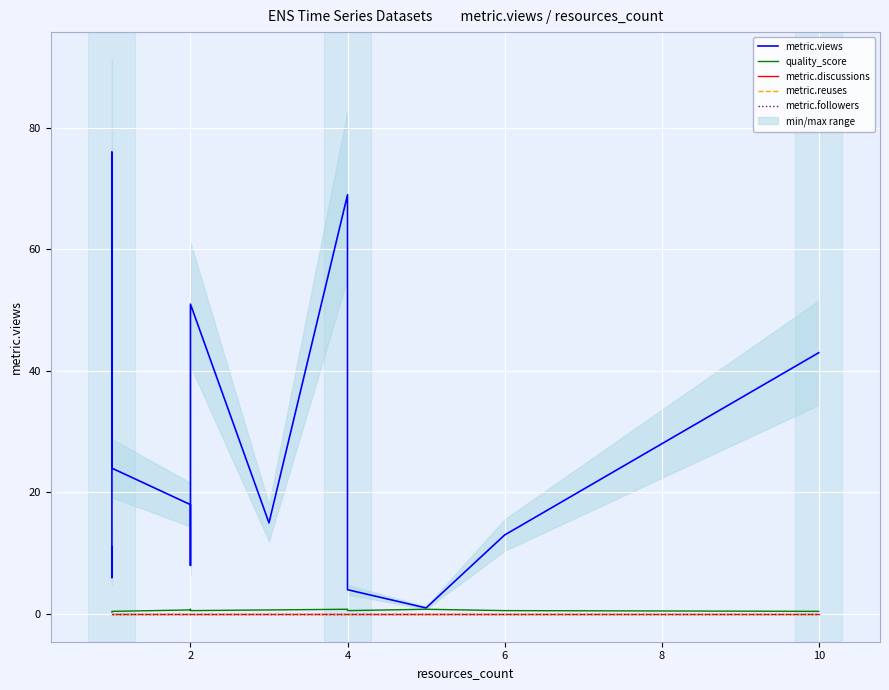

Reading right to left, list all the values displayed in this chart.

metric.views: 43.0	13.0	1.0	4.0	69.0	15.0	51.0	8.0	18.0	24.0	76.0	6.0	8.0	11.0	10.0
quality_score: 0.4	0.6	0.8	0.6	0.8	0.7	0.6	0.8	0.7	0.4	0.4	0.3	0.3	0.3	0.3
metric.discussions: 0.0	0.0	0.0	0.0	0.0	0.0	0.0	0.0	0.0	0.0	0.0	0.0	0.0	0.0	0.0
metric.reuses: 0.0	0.0	0.0	0.0	0.0	0.0	0.0	0.0	0.0	0.0	0.0	0.0	0.0	0.0	0.0
metric.followers: 0.0	0.0	0.0	0.0	0.0	0.0	0.0	0.0	0.0	0.0	0.0	0.0	0.0	0.0	0.0